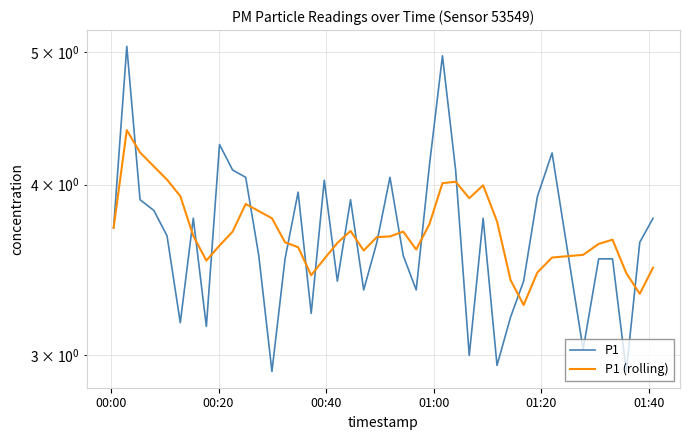

What is the sum of all P1 (rolling) values?

148.3